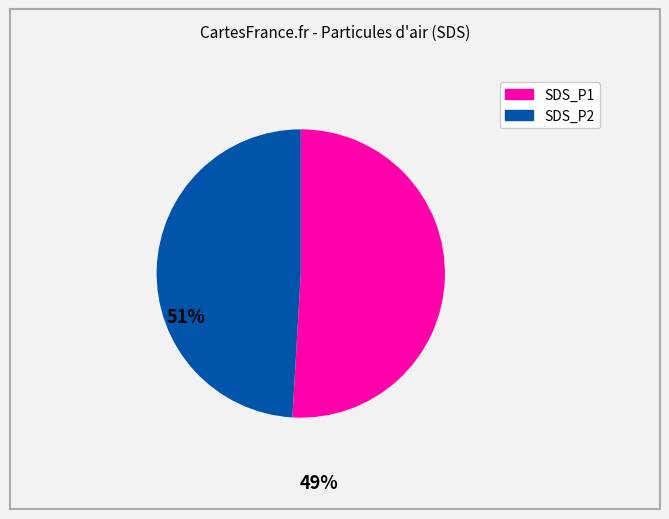

Does any single category account for the majority?

Yes